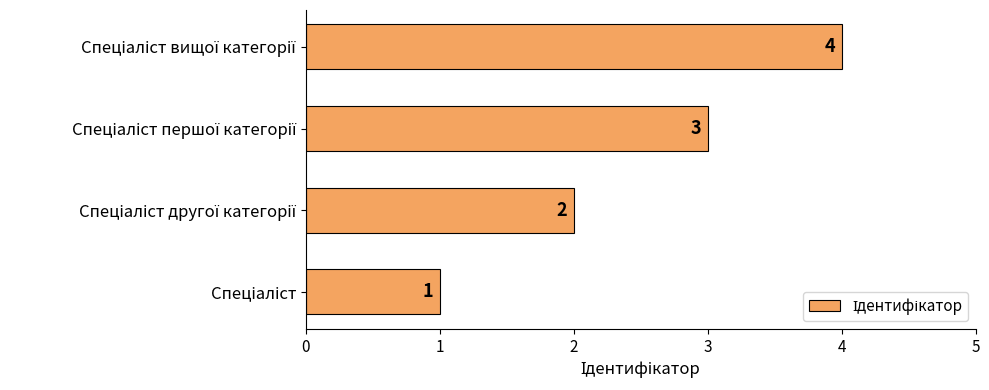

How many values are between 2 and 4?

3